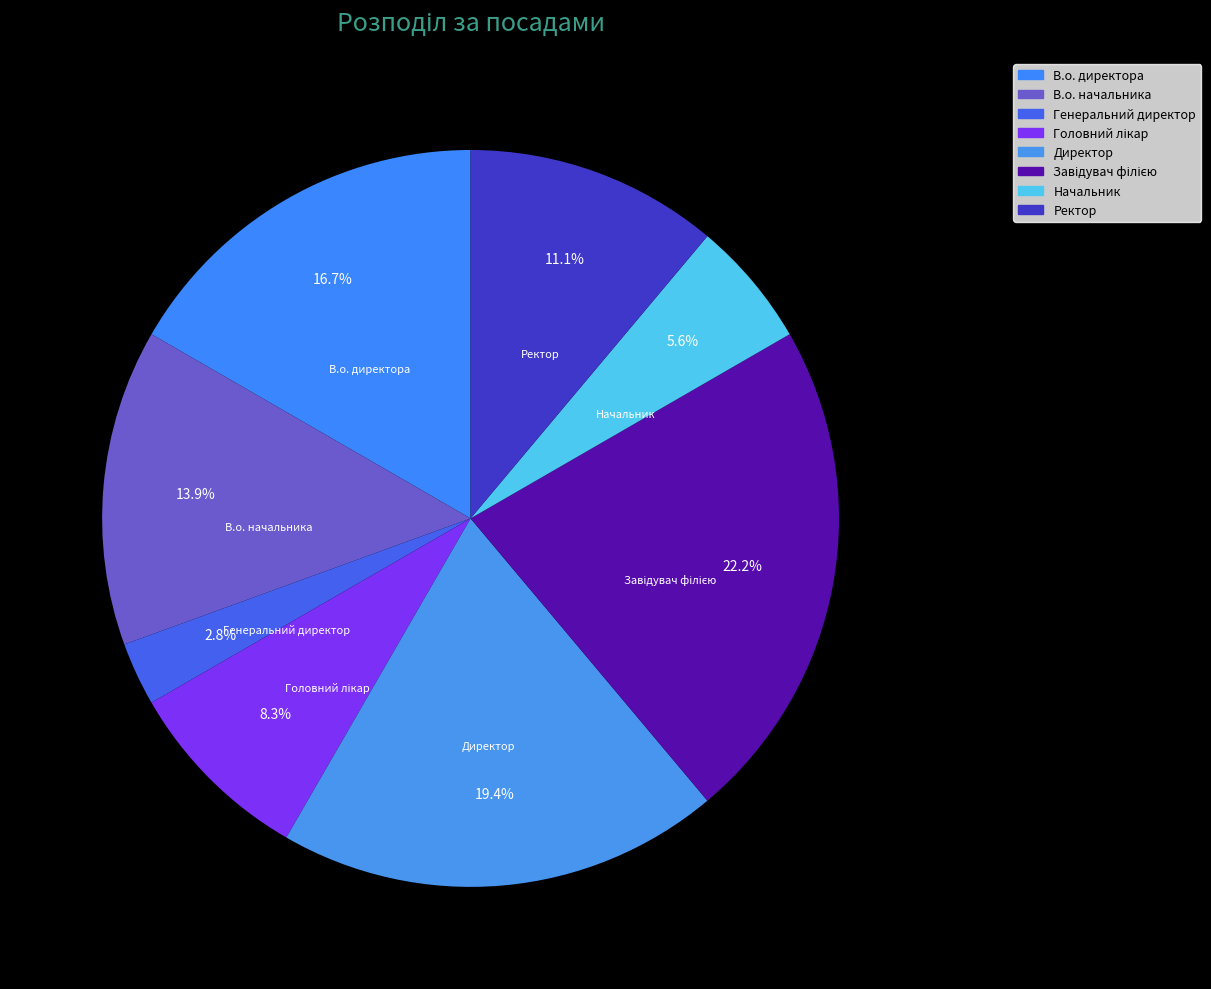

Is there a majority slice in this chart?

No